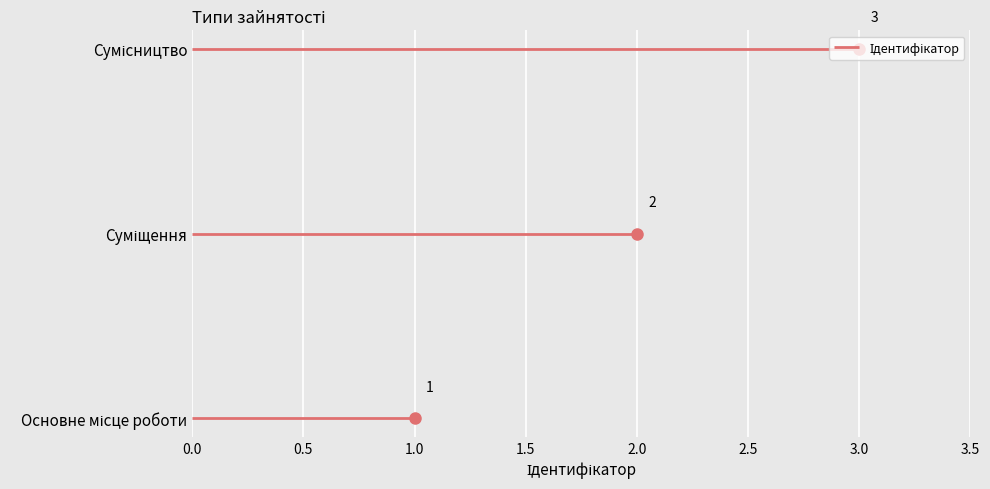

How many distinct data groups are displayed?

1